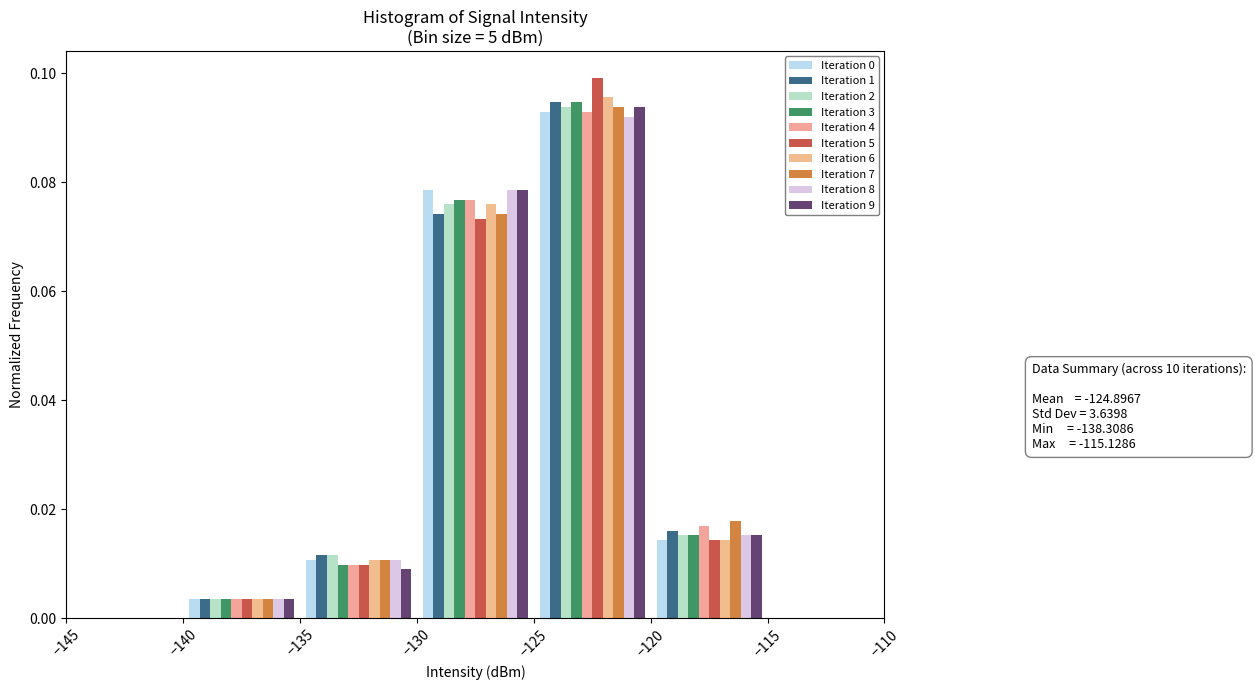

In the Iteration 6 series, which range on the x-axis has the tallest bar?

-125 to -120